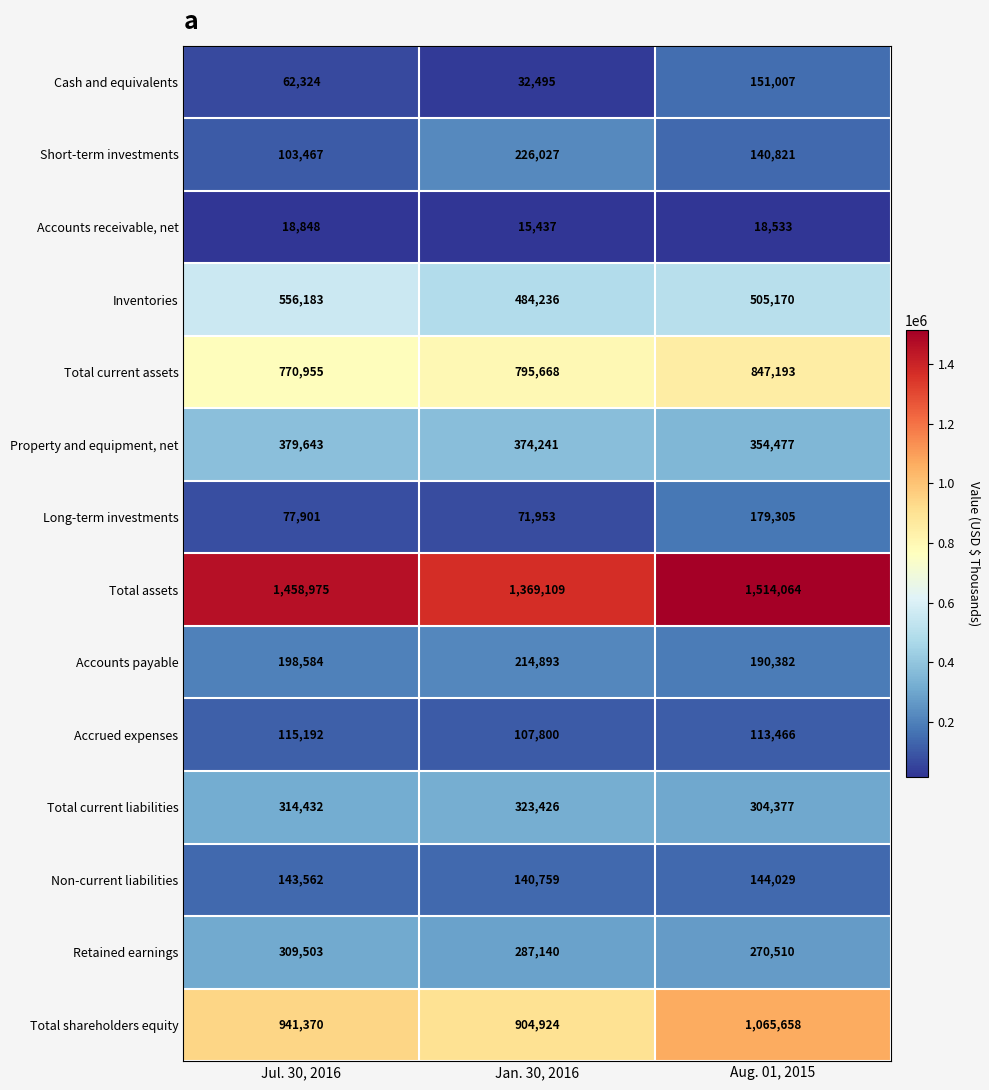

What is the minimum value shown in the chart?

15437